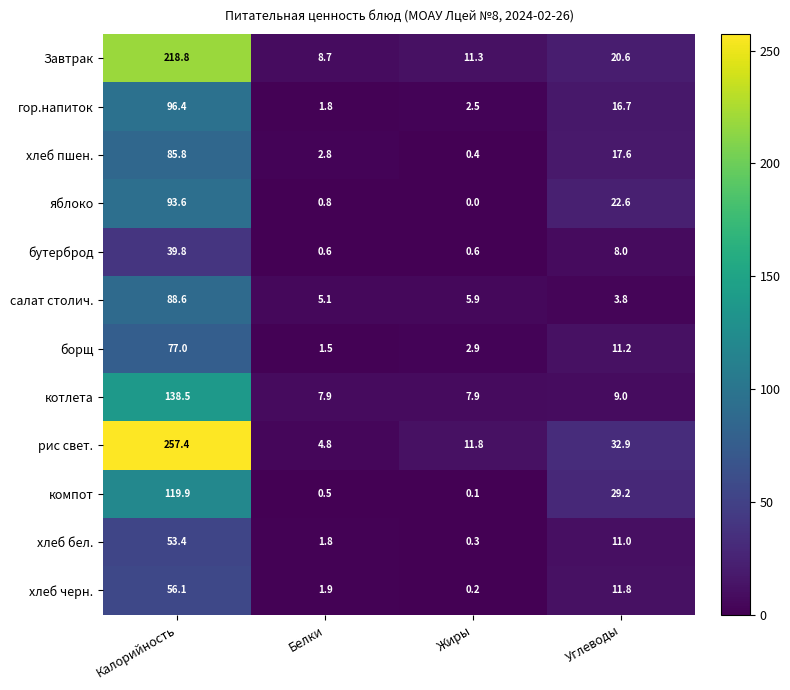

Which series changed the most between Калорийность and Углеводы?

рис свет.